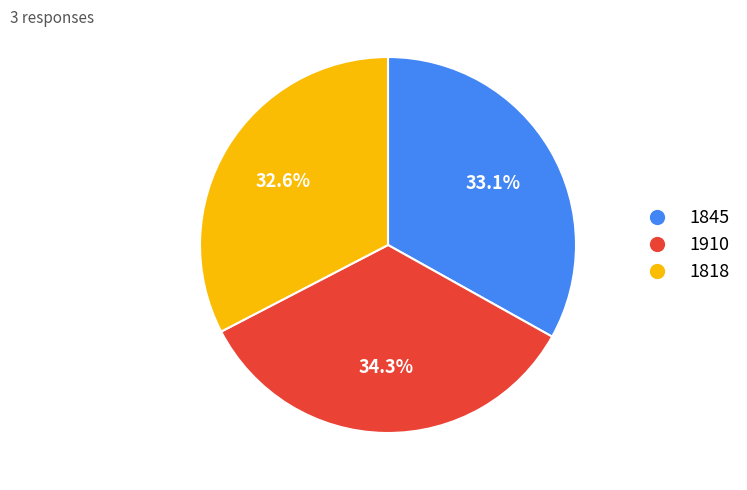

What is the ratio of the value at 1910 to the value at 1818?

1.1